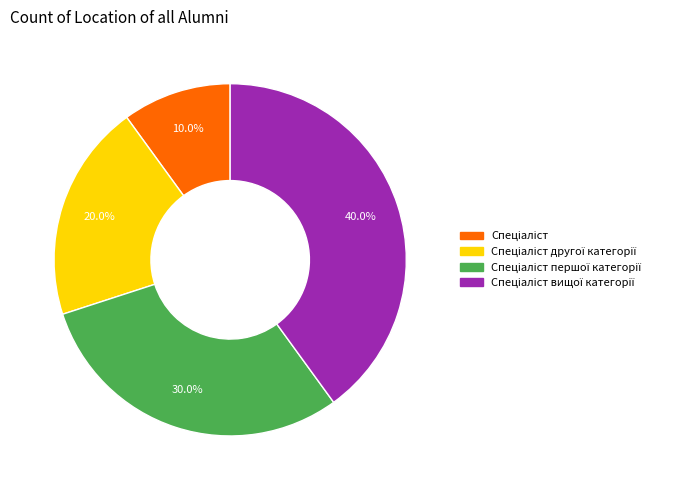

Does any single category account for the majority?

No